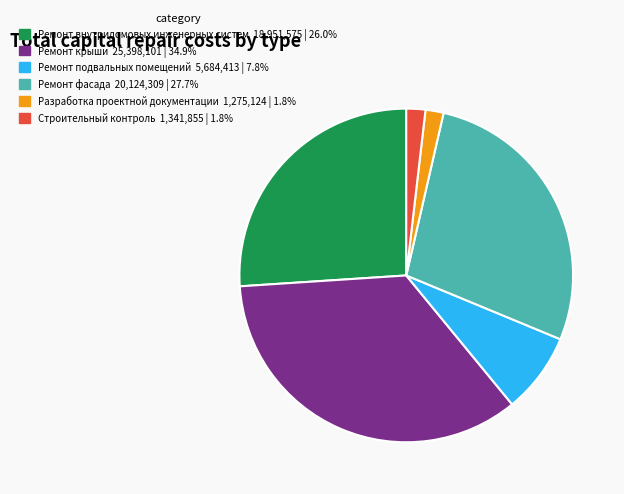

Is there any slice that represents more than half of the pie?

No